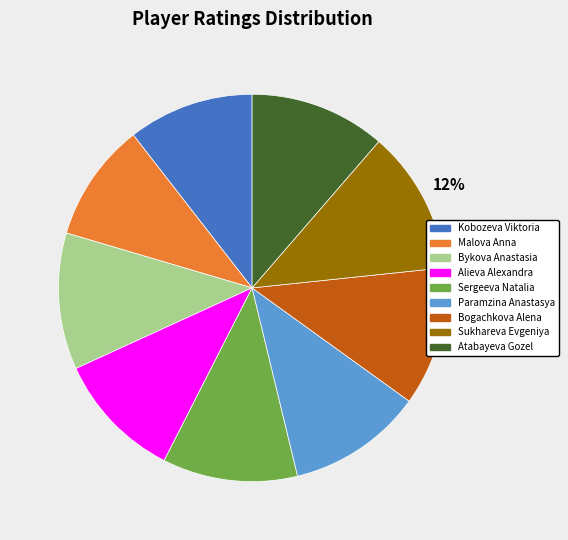

To the nearest percent, what is the difference between the largest and smallest slice percentages?

2%